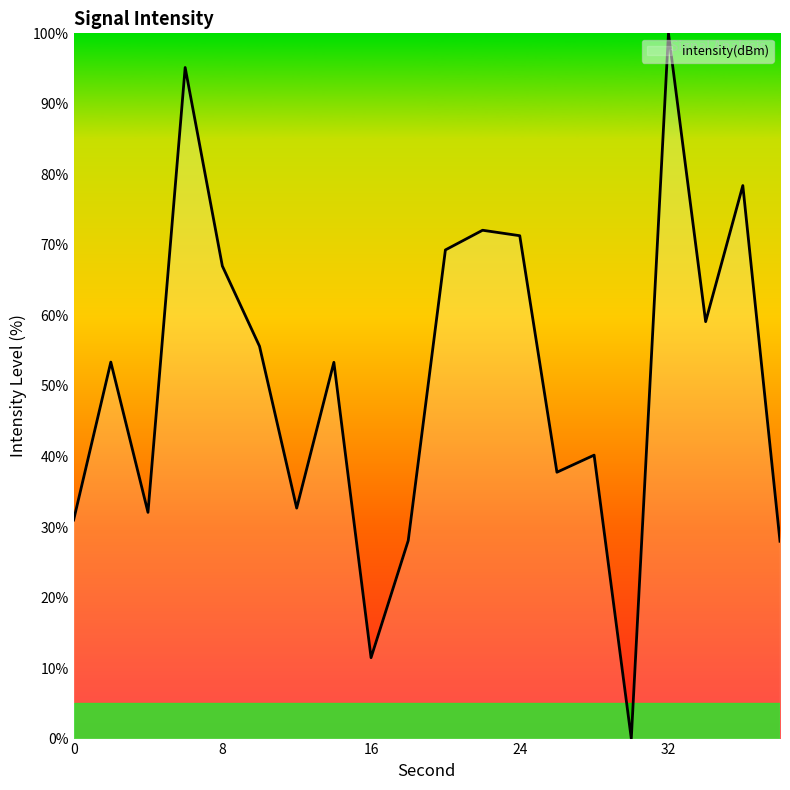

What is the difference between the maximum and minimum values?

100.0